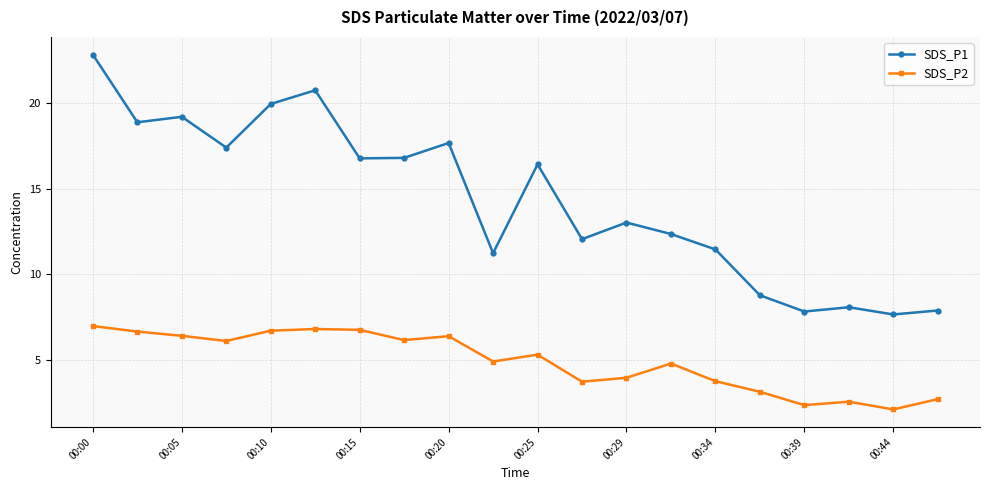

Which series has the largest range (max minus min)?

SDS_P1